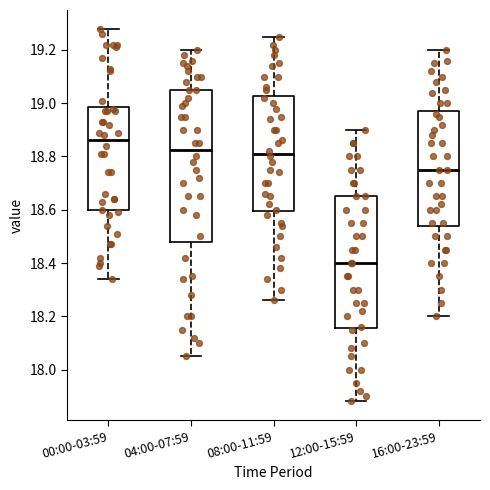

Reading left to right, read every box against the y-axis: the position of its median line, the range the box covers, and the ends of its whiskers. The values are not printed on the chart, so give them approximately, as read against the axis.

00:00-03:59: median 18.86, box 18.60 to 18.98, whiskers 18.34 to 19.28
04:00-07:59: median 18.82, box 18.48 to 19.06, whiskers 18.06 to 19.20
08:00-11:59: median 18.82, box 18.60 to 19.02, whiskers 18.26 to 19.26
12:00-15:59: median 18.40, box 18.16 to 18.66, whiskers 17.88 to 18.90
16:00-23:59: median 18.76, box 18.54 to 18.98, whiskers 18.20 to 19.20